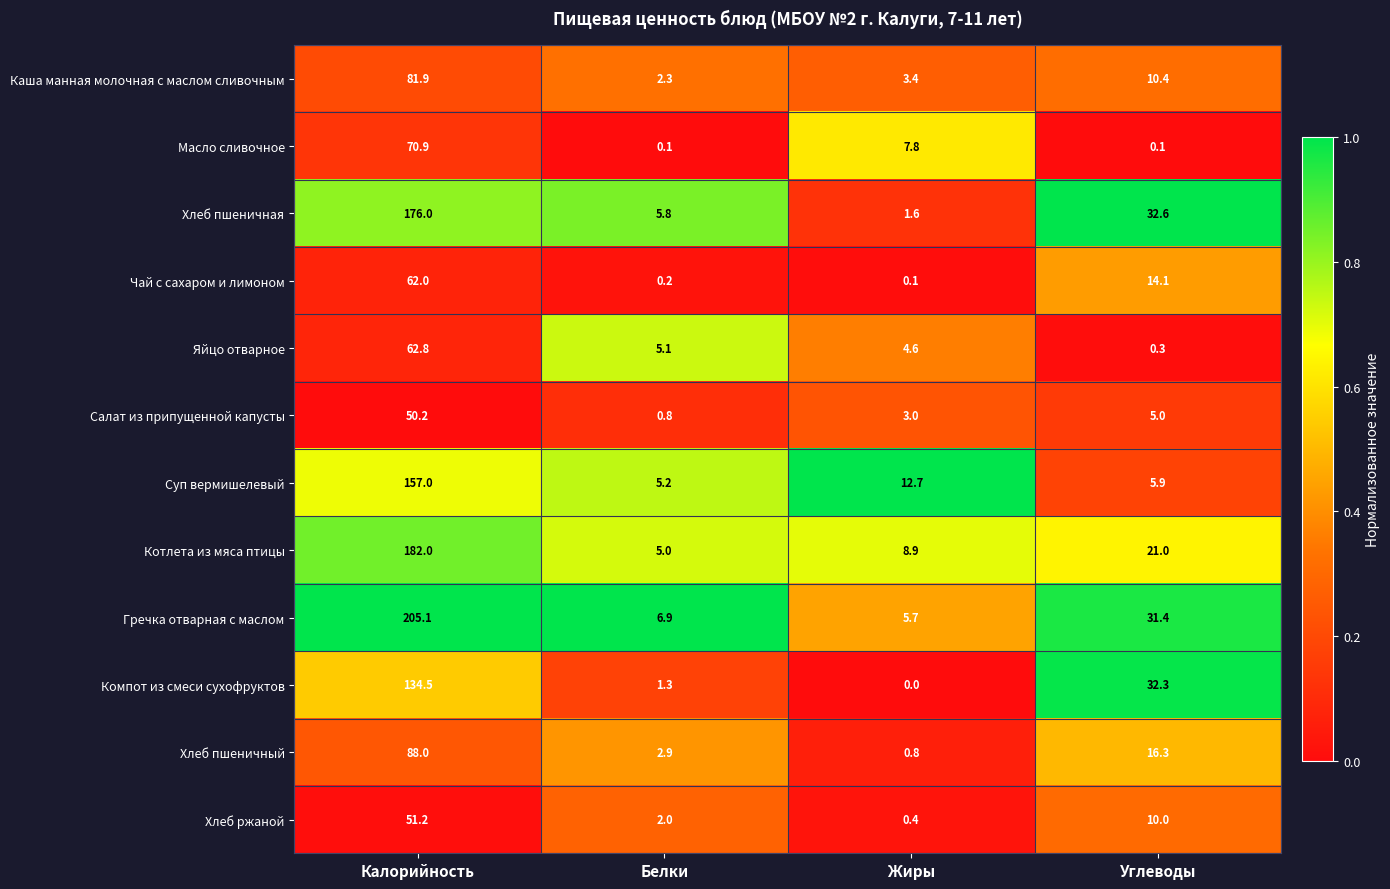

At which category does the chart reach its minimum across all series?

Жиры